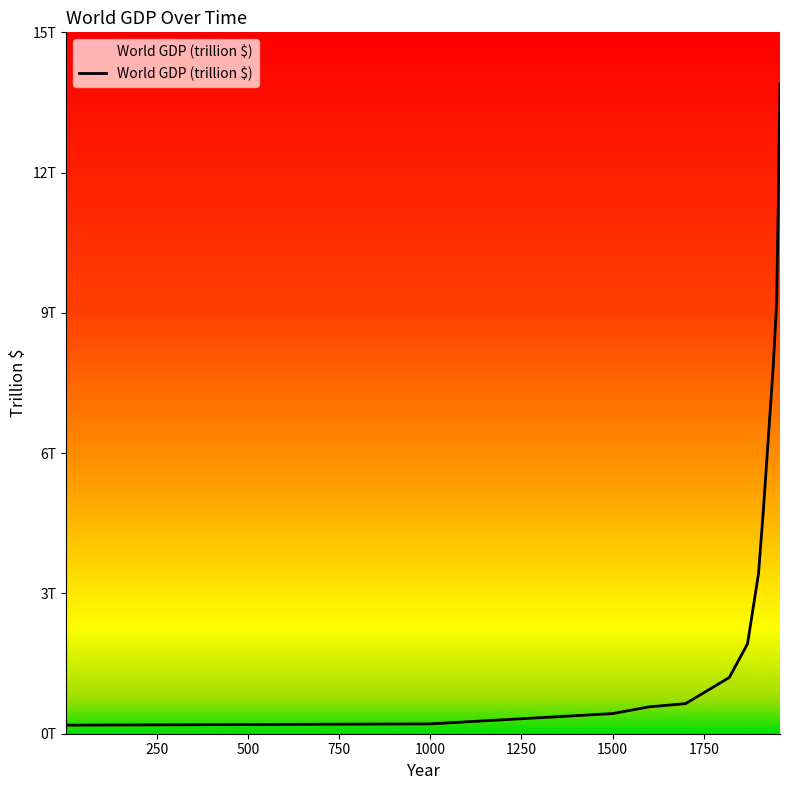

Does the chart display data point markers on the line(s)?

No